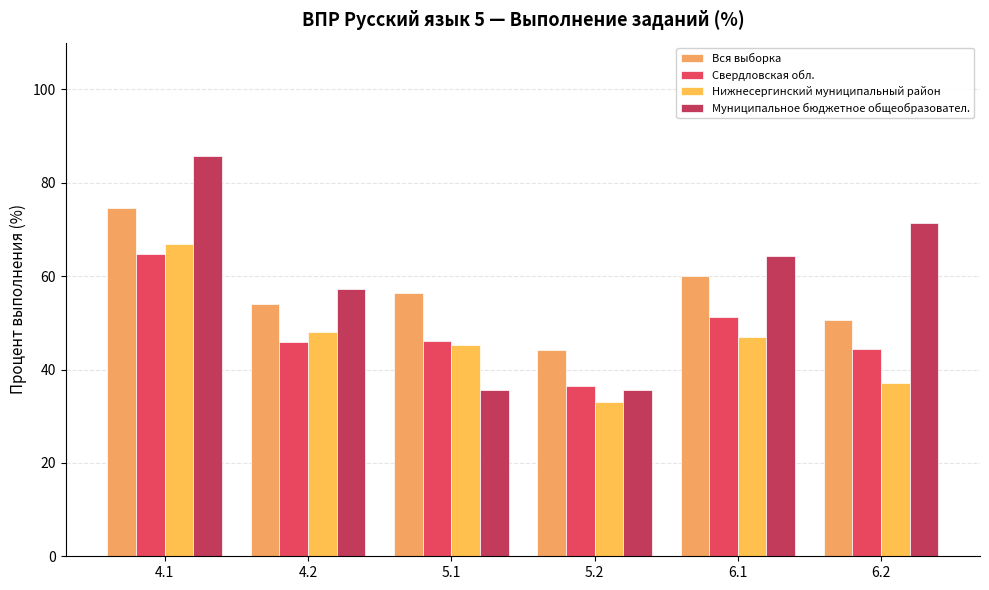

Which series has the largest total across all categories?

Муниципальное бюджетное общеобразовател.